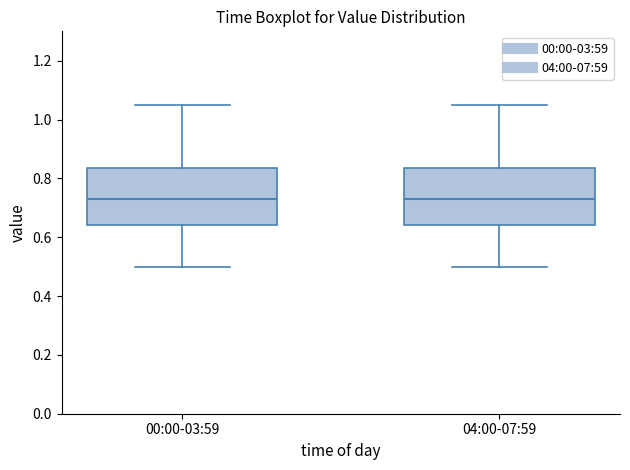

Reading left to right, read every box against the y-axis: the position of its median line, the range the box covers, and the ends of its whiskers. The values are not printed on the chart, so give them approximately, as read against the axis.

00:00-03:59: median 0.74, box 0.64 to 0.84, whiskers 0.50 to 1.06
04:00-07:59: median 0.74, box 0.64 to 0.84, whiskers 0.50 to 1.06